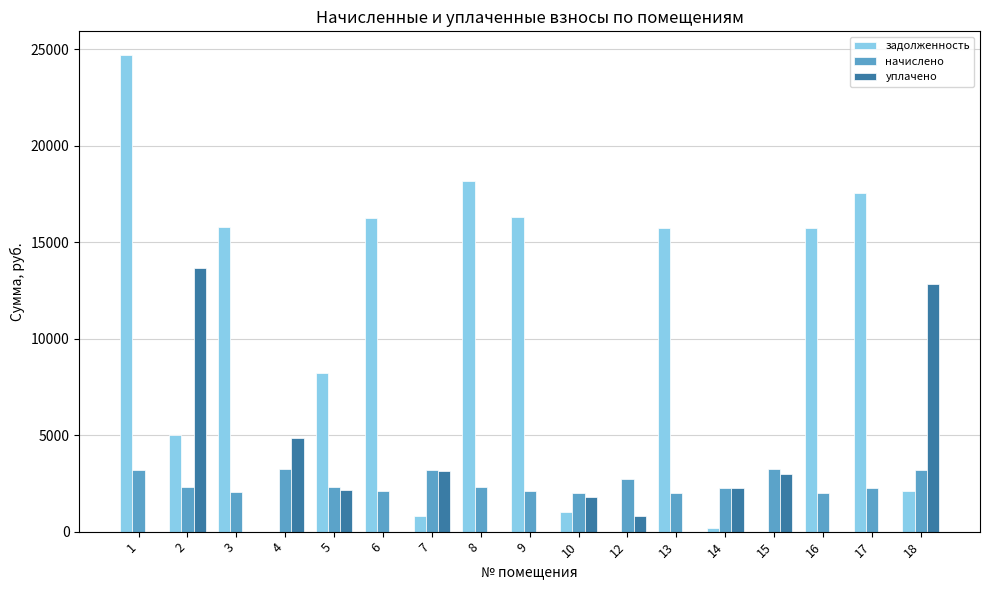

Which series changed the most between 2 and 9?

уплачено